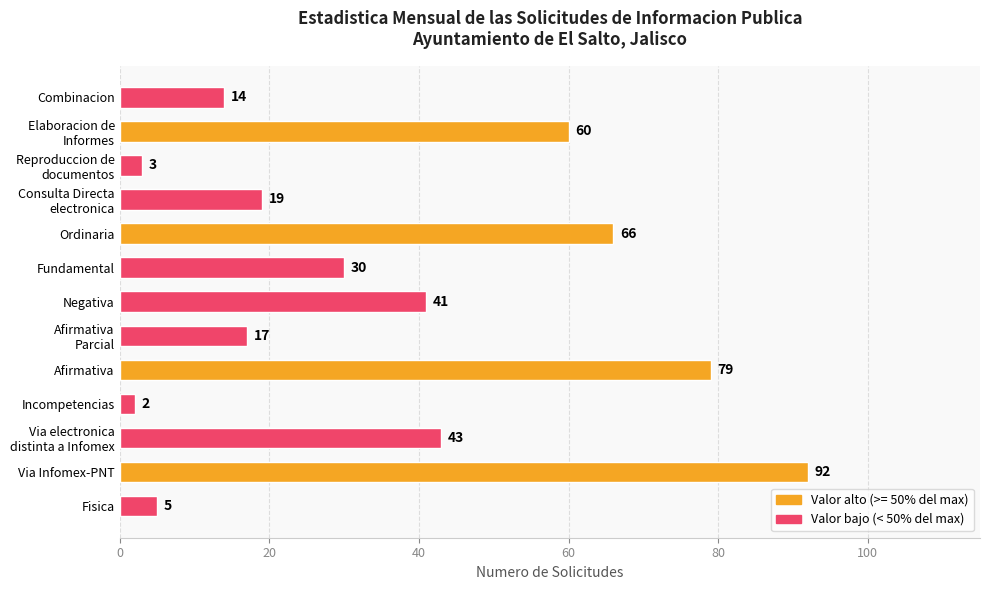

List the labels in order of value, largest first.

Via Infomex-PNT, Afirmativa, Ordinaria, Elaboracion de
Informes, Via electronica
distinta a Infomex, Negativa, Fundamental, Consulta Directa
electronica, Afirmativa
Parcial, Combinacion, Fisica, Reproduccion de
documentos, Incompetencias